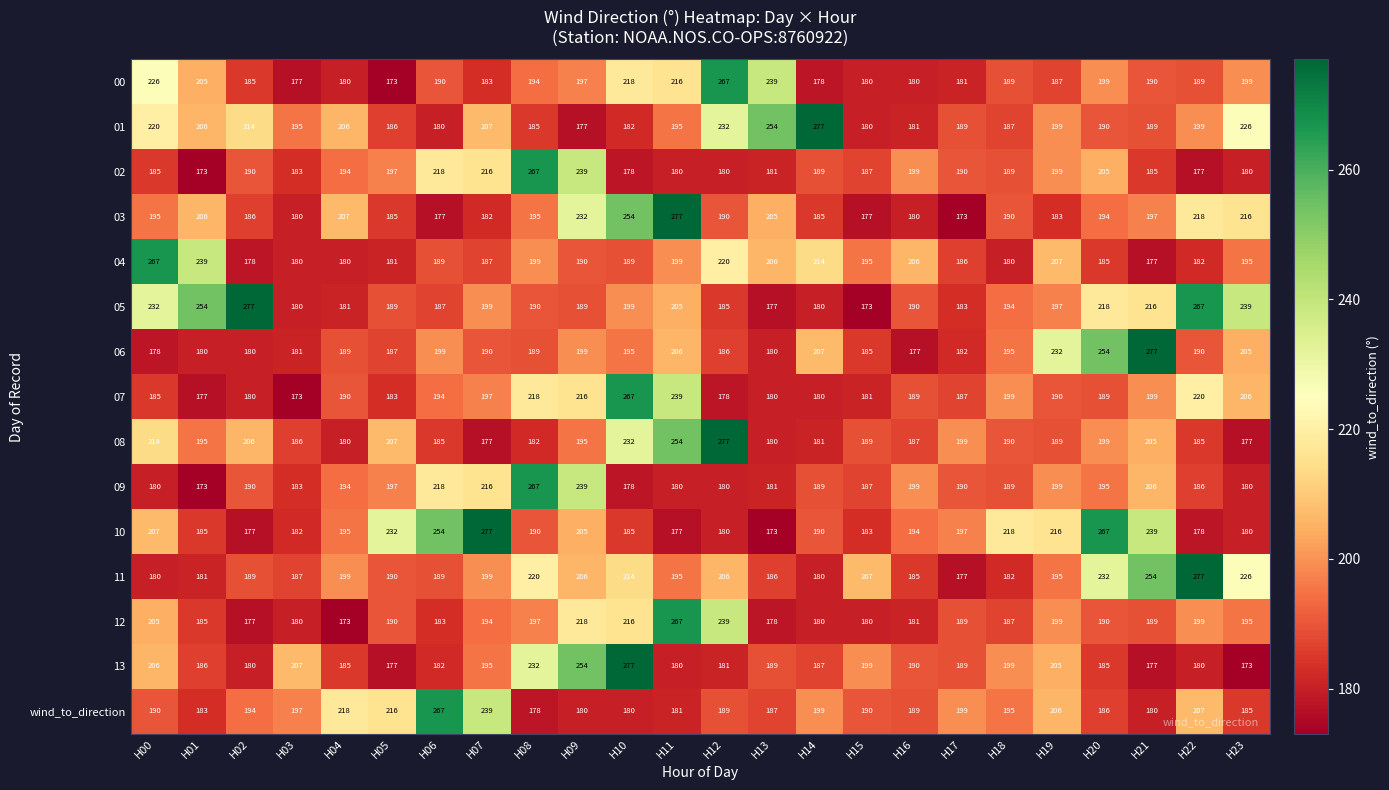

How many categories are shown in the chart?

24